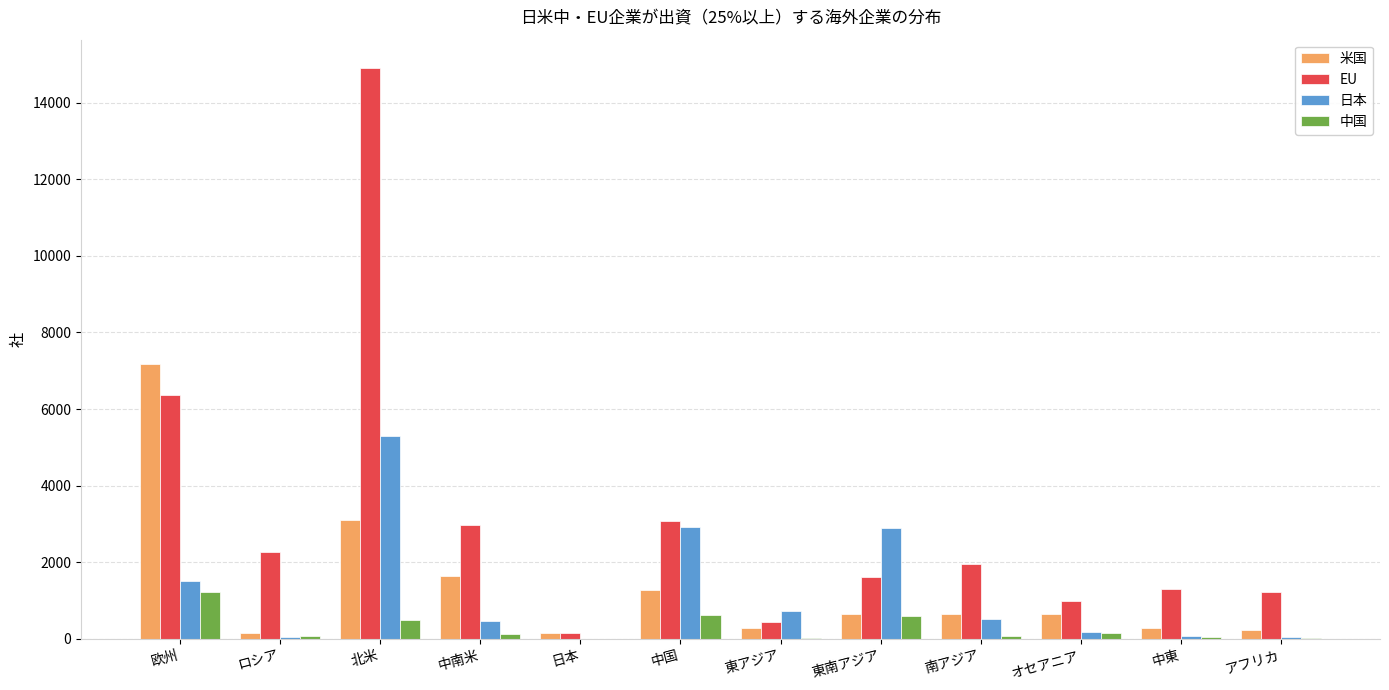

How many distinct data groups are displayed?

4